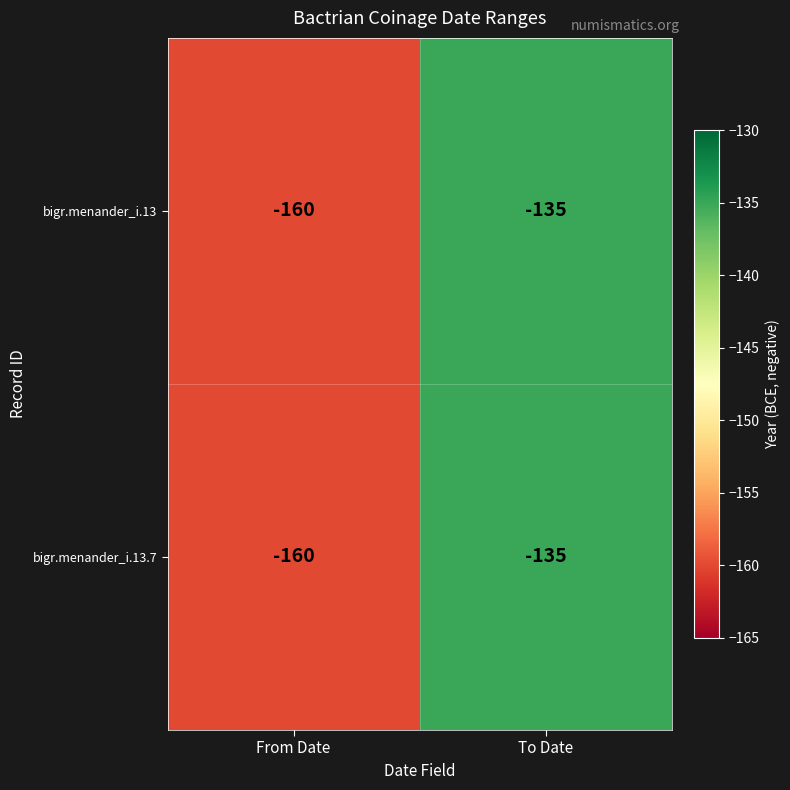

List the labels in order of bigr.menander_i.13.7 value, smallest first.

From Date, To Date